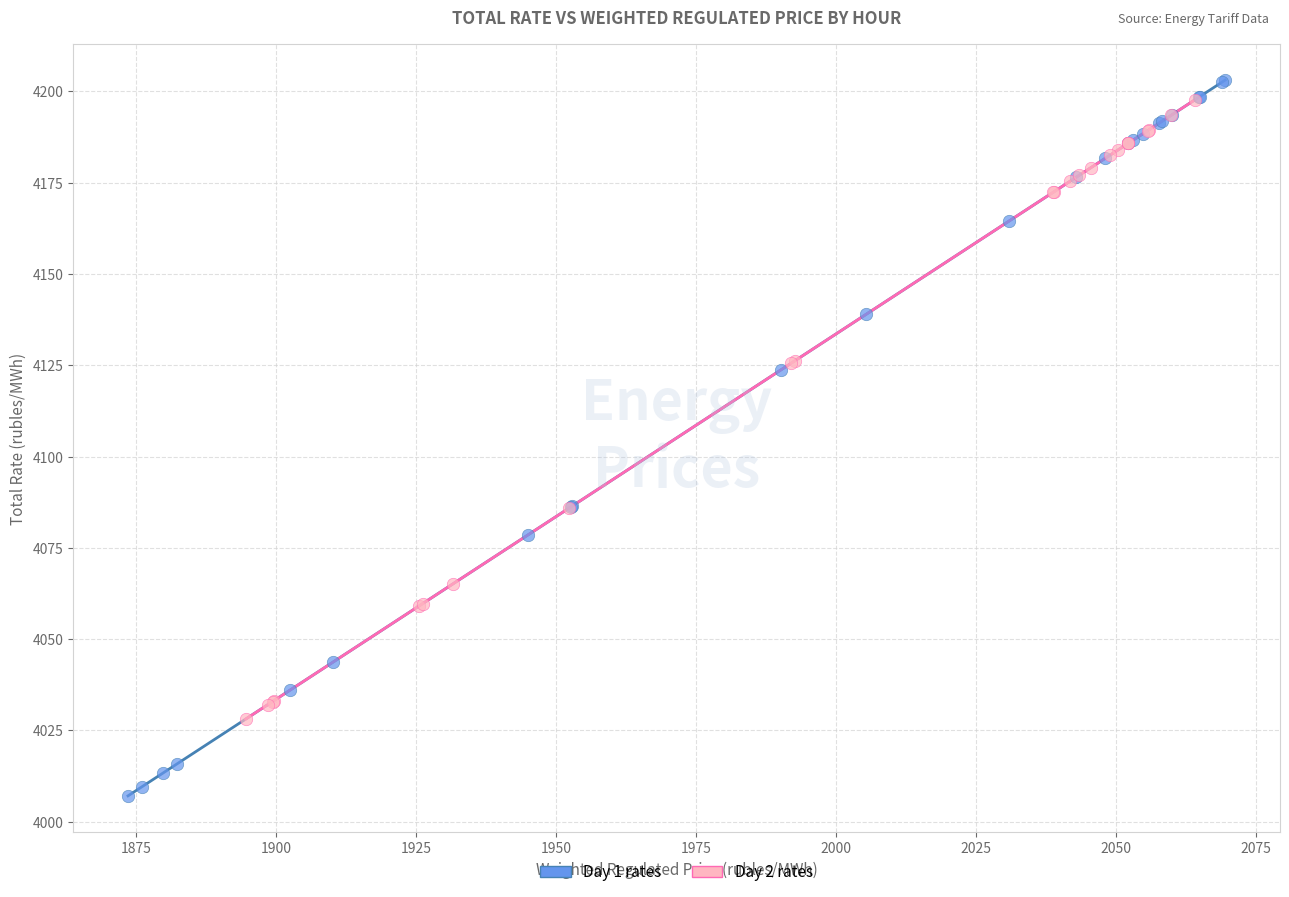

Which series has the largest Y range (max minus min)?

Day 1 rates